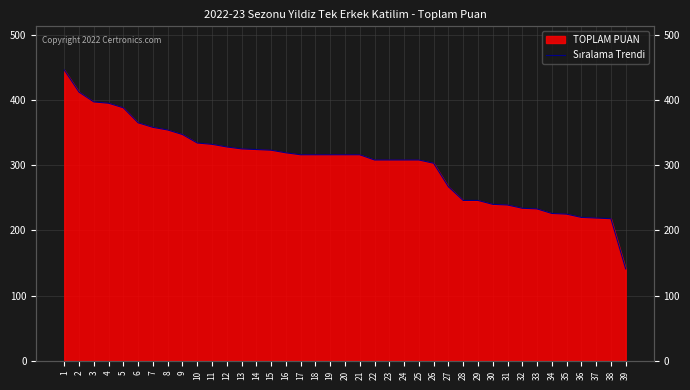

The chart shows a value of 316 at 17. True or false?

True